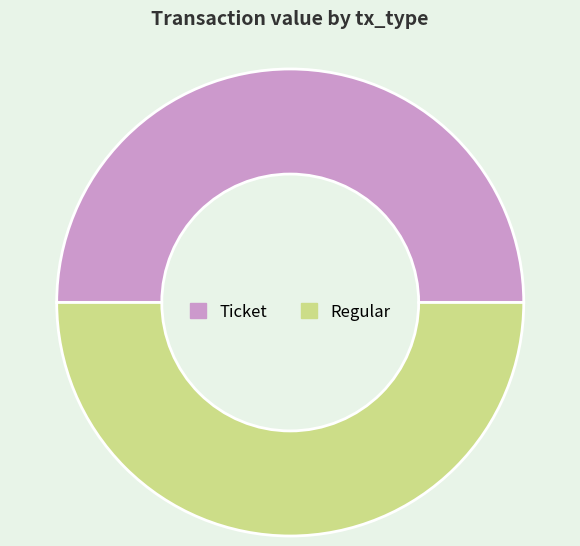

What is the ratio of the value at Regular to the value at Ticket?

1.0